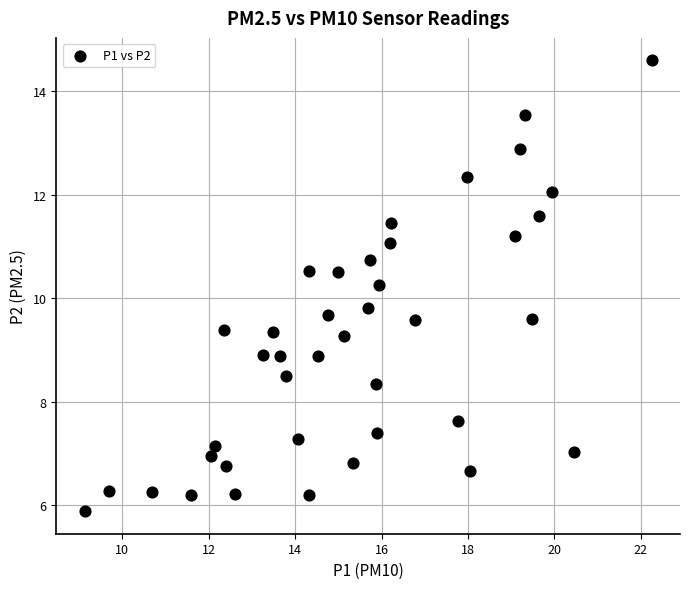

What is the range of X values (max minus min)?

13.1